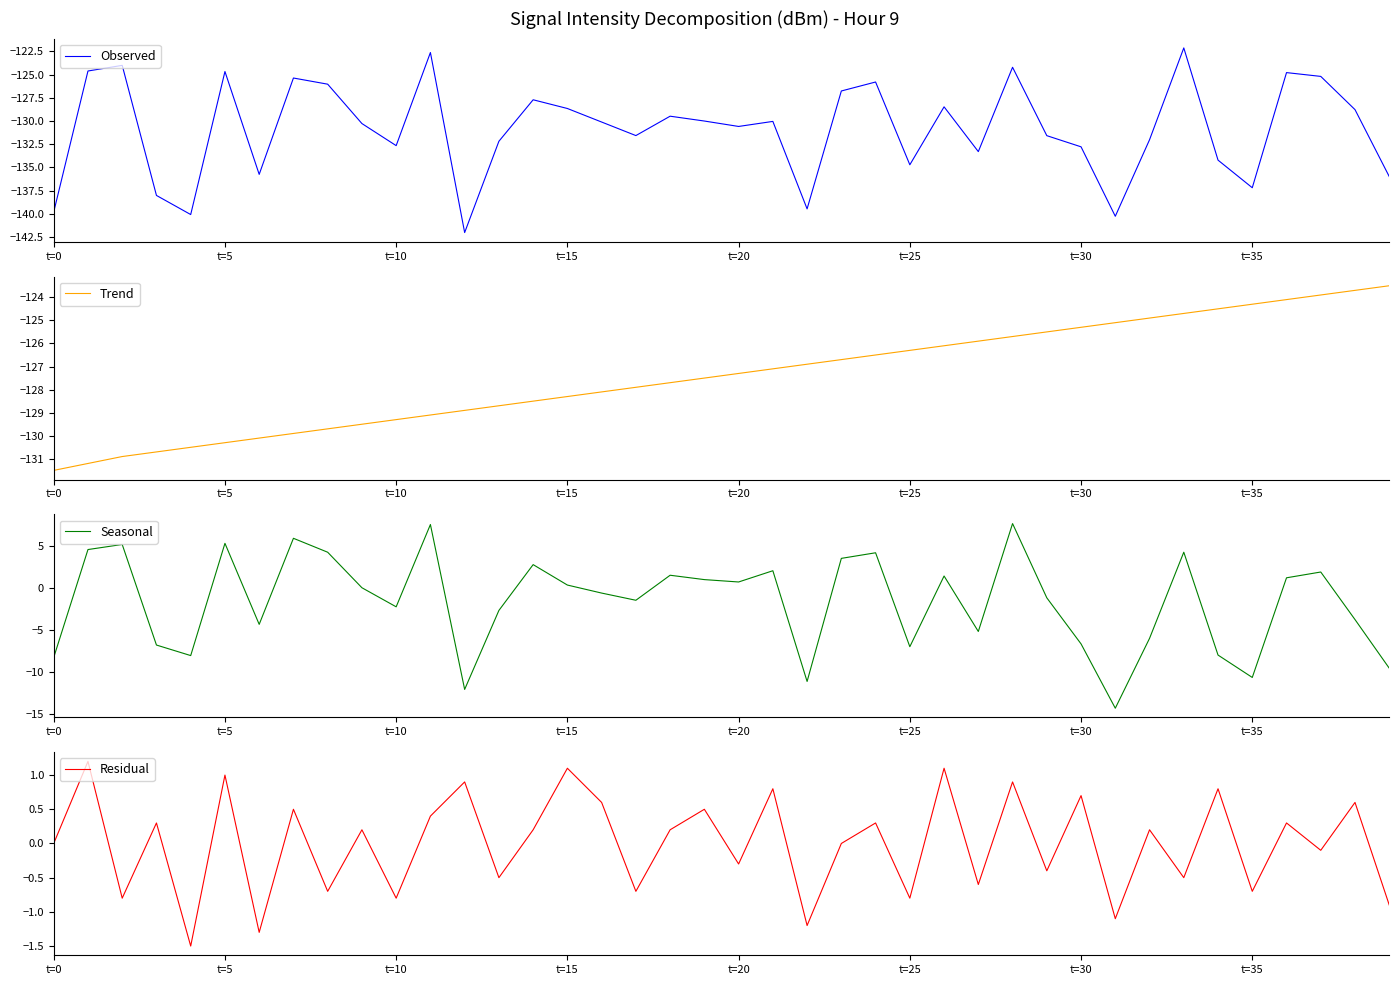

What is the label of the 17th point from the right?

23